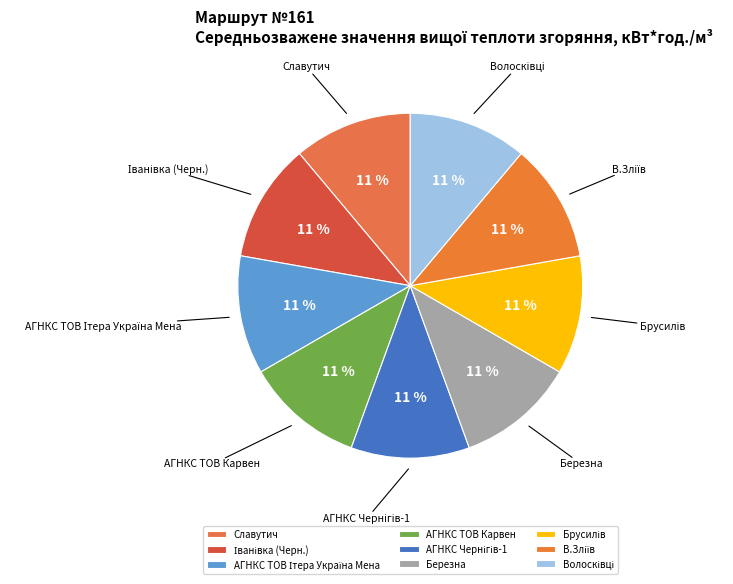

Does Славутич represent more than half of the total?

No